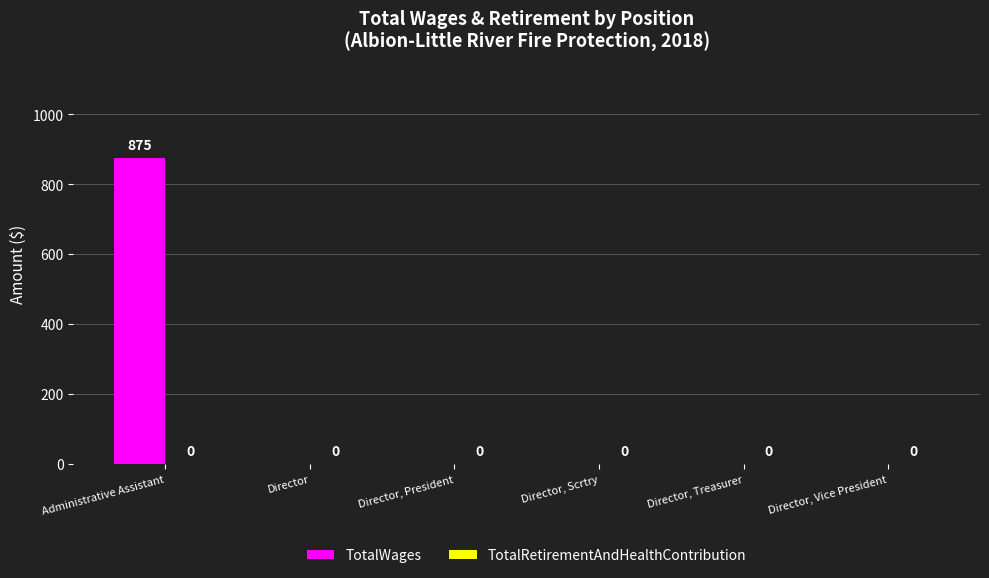

Reading left to right, what are all the values shown in this chart?

Administrative Assistant=875	Director=0	Director, President=0	Director, Scrtry=0	Director, Treasurer=0	Director, Vice President=0